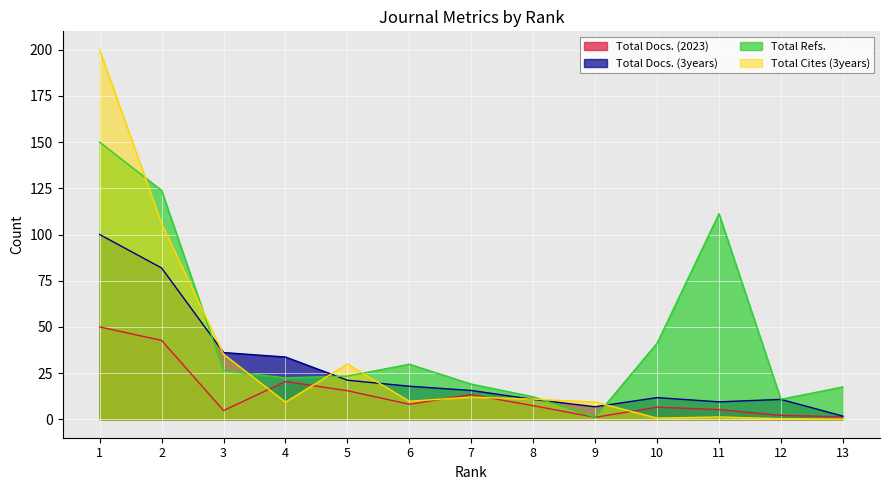

What is the average value of the Total Cites (3years) series?

32.6